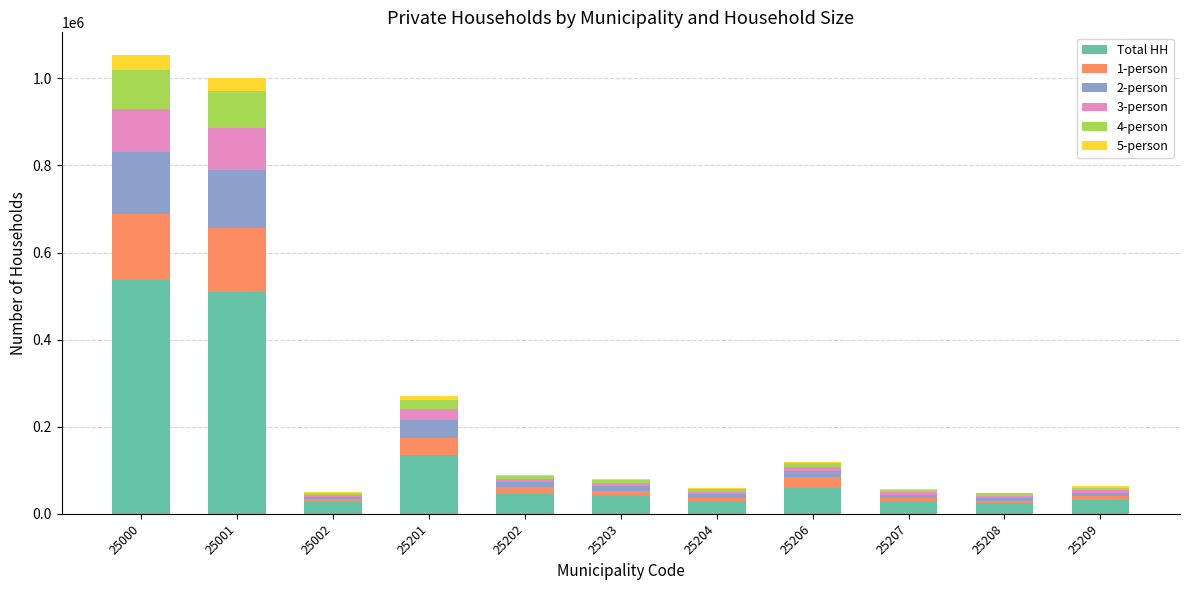

The value of Total HH at 25201 is 135957. True or false?

True